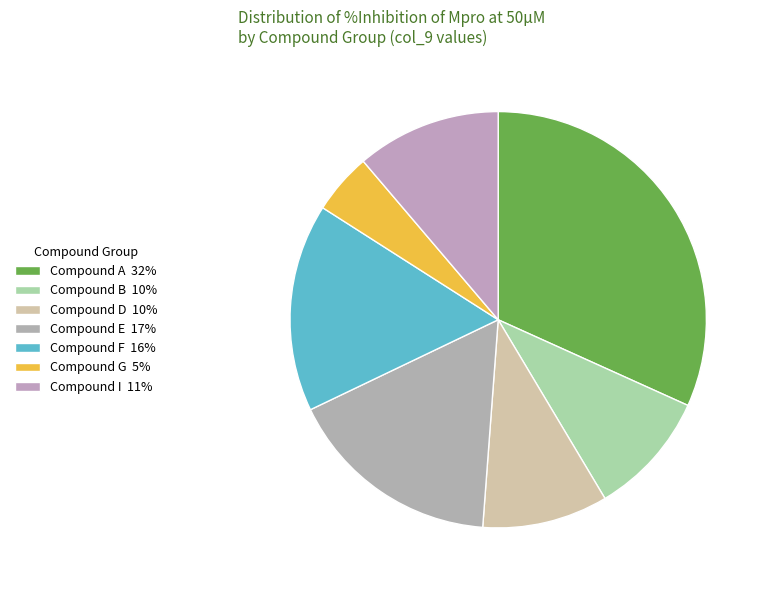

Rank the categories by value from lowest to highest.

G, B, D, I, F, E, A